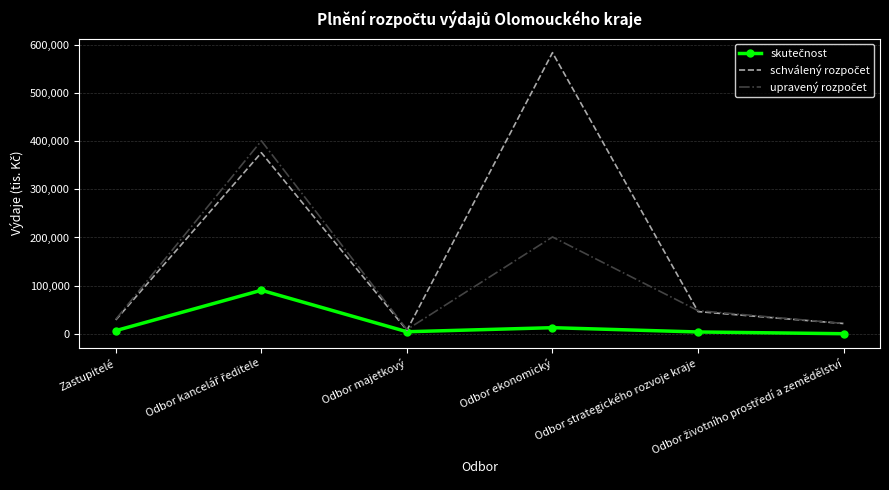

Reading right to left, extract all data points from this chart.

skutečnost: Odbor životního prostředí a zemědělství=337	Odbor strategického rozvoje kraje=3956	Odbor ekonomický=12858	Odbor majetkový=4427	Odbor kancelář ředitele=90483	Zastupitelé=6748
schválený rozpočet: Odbor životního prostředí a zemědělství=21479	Odbor strategického rozvoje kraje=46241	Odbor ekonomický=583373	Odbor majetkový=7508	Odbor kancelář ředitele=375861	Zastupitelé=28939
upravený rozpočet: Odbor životního prostředí a zemědělství=21624	Odbor strategického rozvoje kraje=48208	Odbor ekonomický=201039	Odbor majetkový=8962	Odbor kancelář ředitele=400470	Zastupitelé=30279